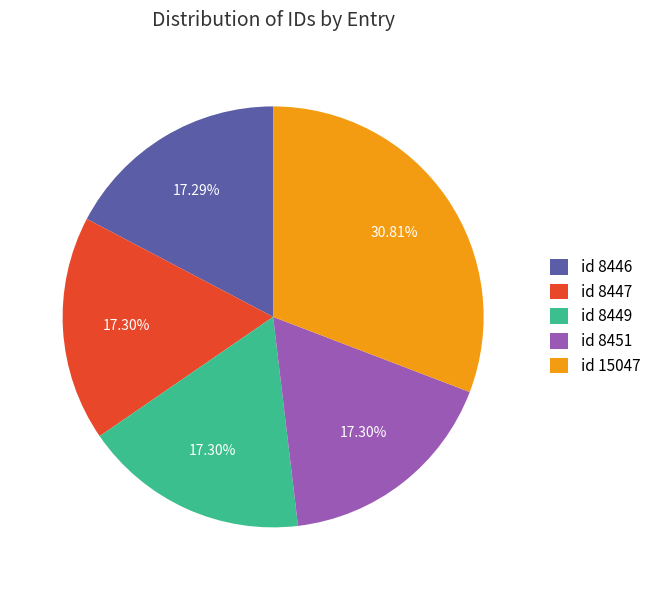

What percentage is the id 8449 slice, to the nearest percent?

17%